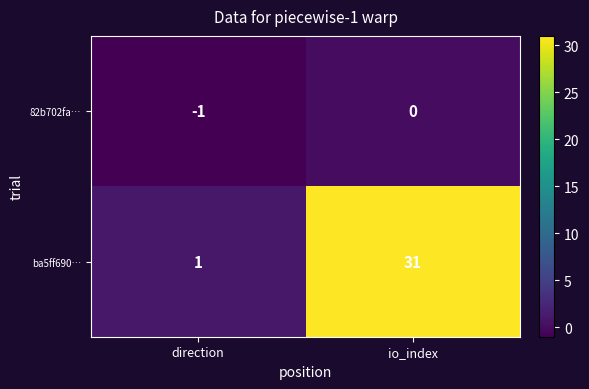

Reading left to right, what are all the values shown in this chart?

82b702fa…: -1	0
ba5ff690…: 1	31